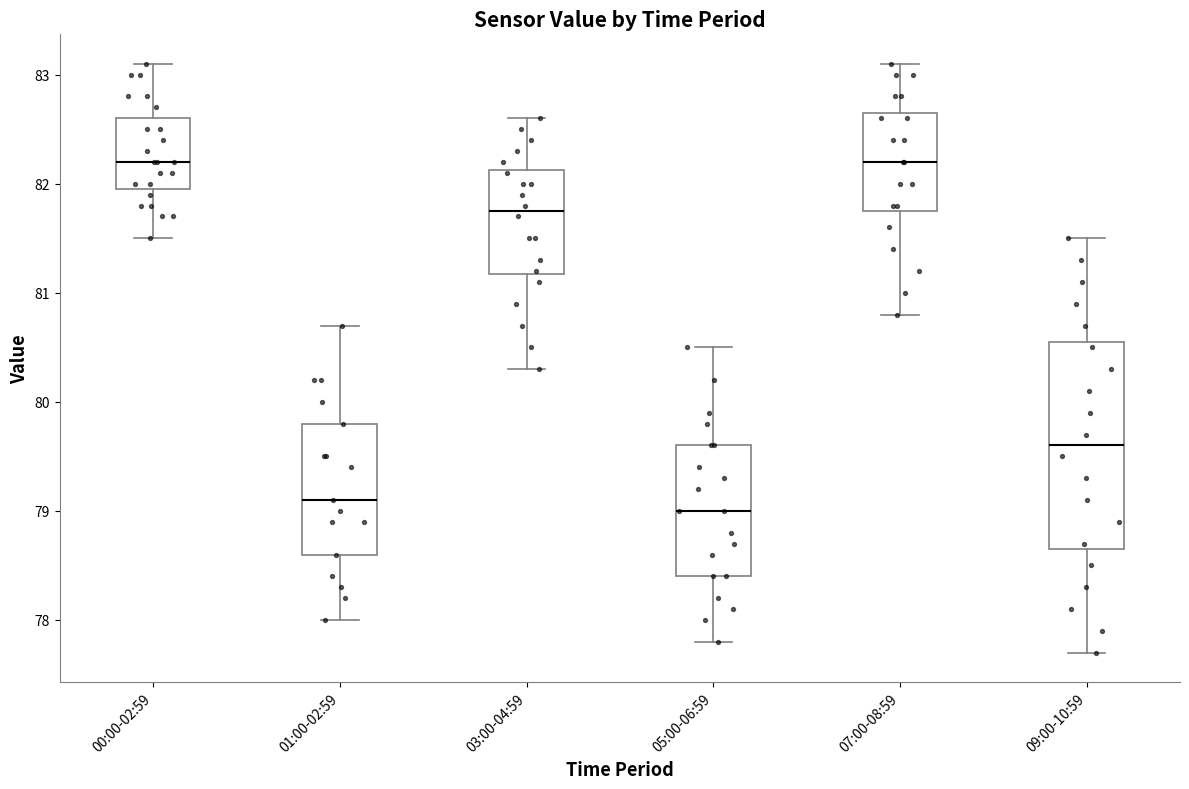

Where is the upper edge of the box for 07:00-08:59 on the y-axis? The values are not printed on the chart, so give them approximately, as read against the axis.

82.7